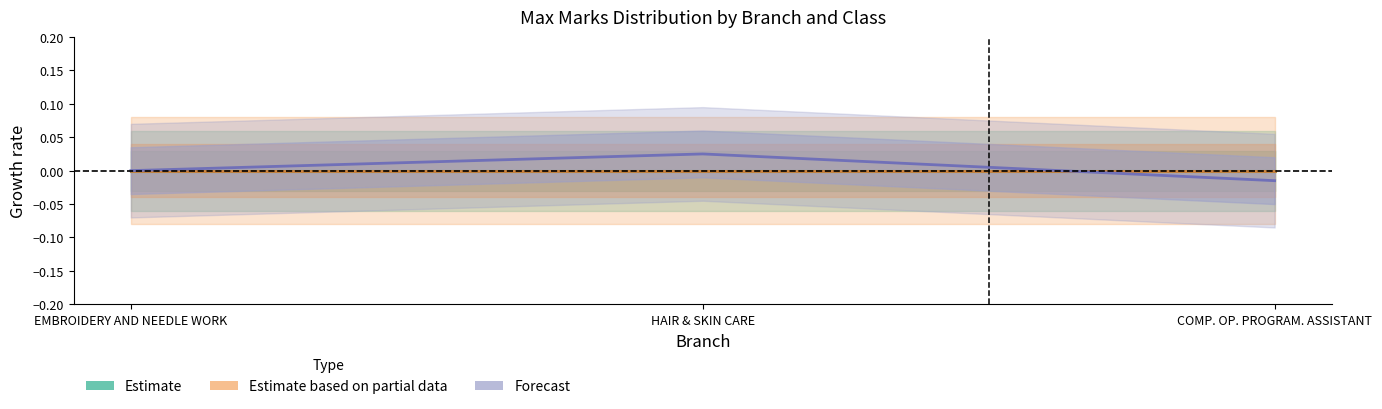

What is the label of the 3rd point from the left?

COMP. OP. PROGRAM. ASSISTANT